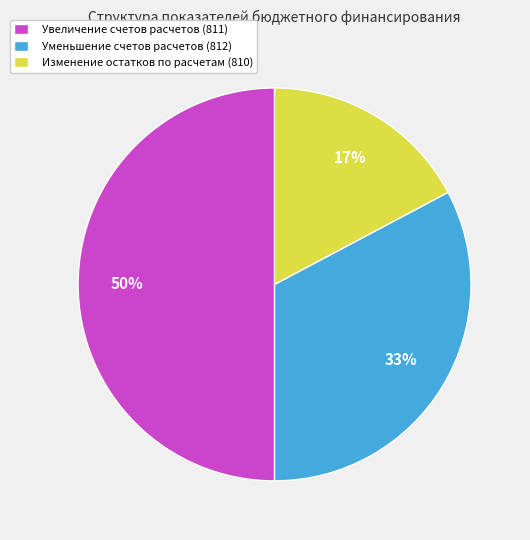

How many slices are in this pie chart?

3